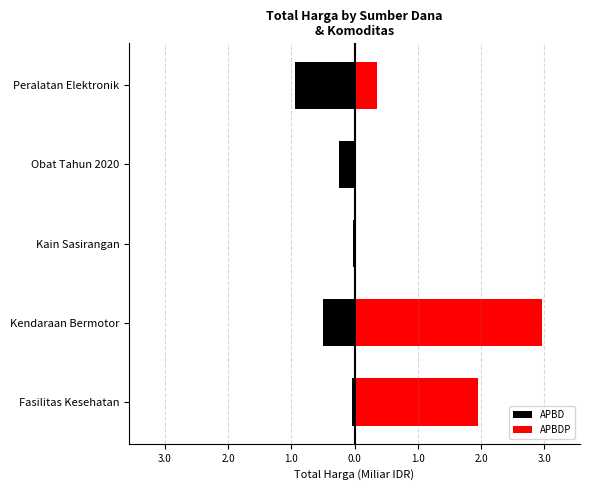

Between Kendaraan Bermotor and Kain Sasirangan, which is larger?

Kain Sasirangan